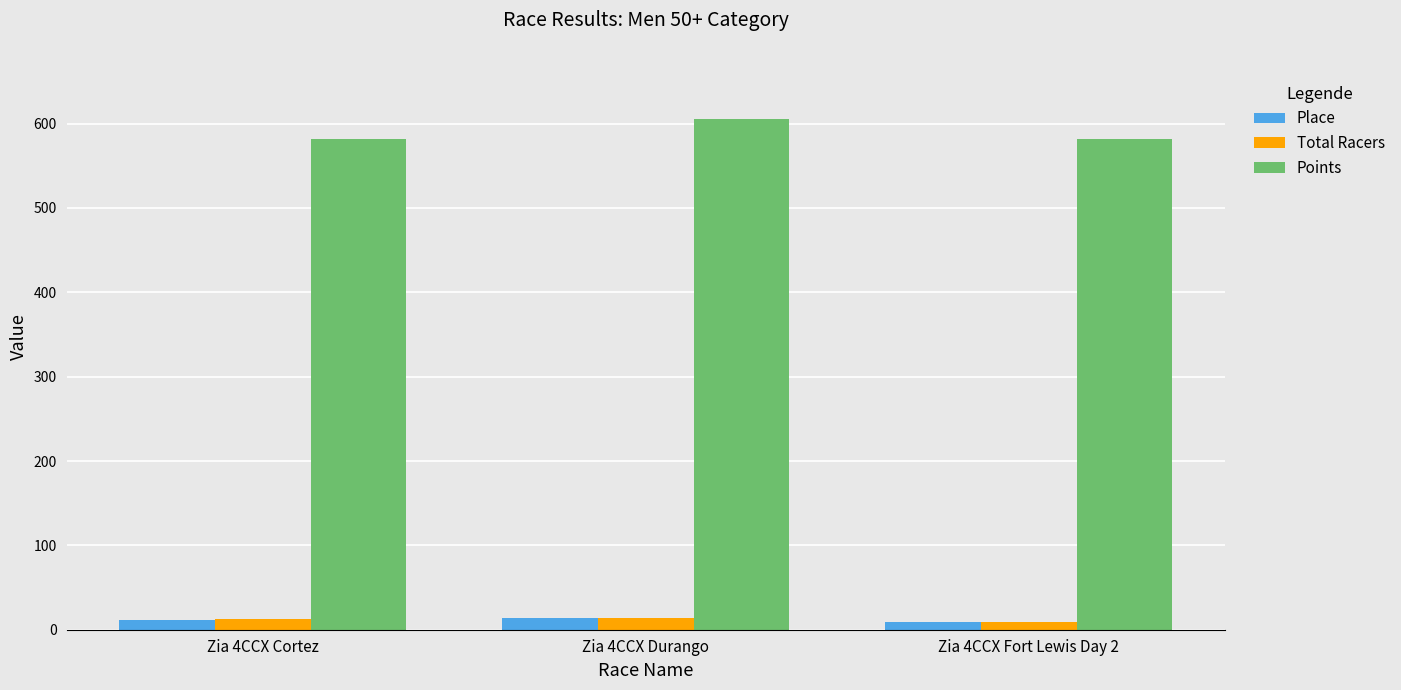

At how many categories does at least one series exceed 363?

3